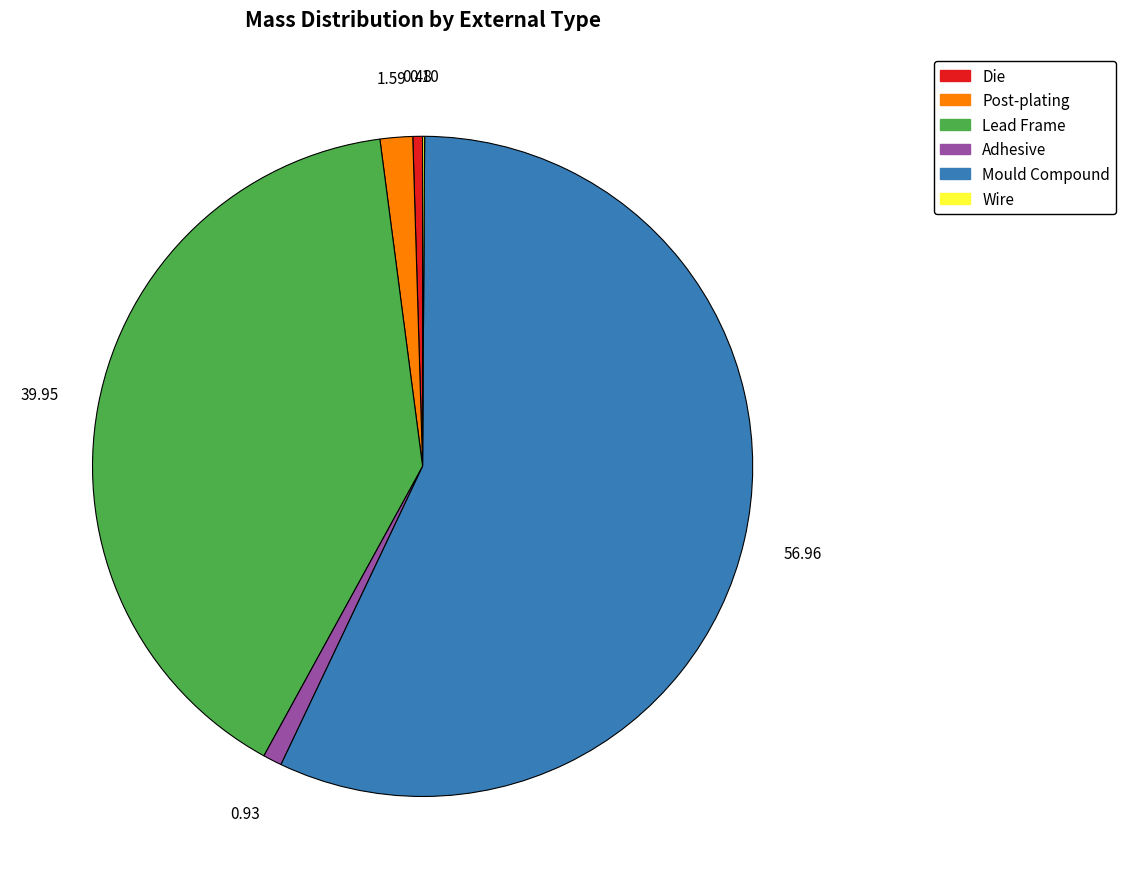

Is the sum of Lead Frame and Adhesive greater than half?

No